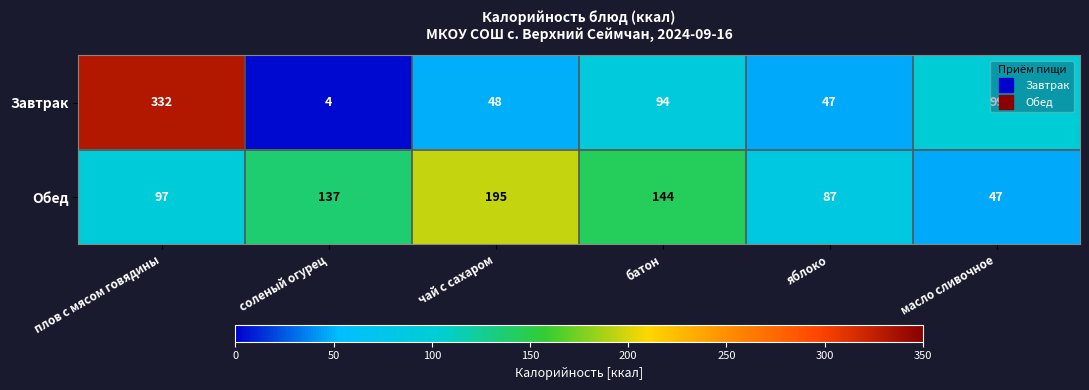

What is the approximate value of Завтрак at яблоко?

47